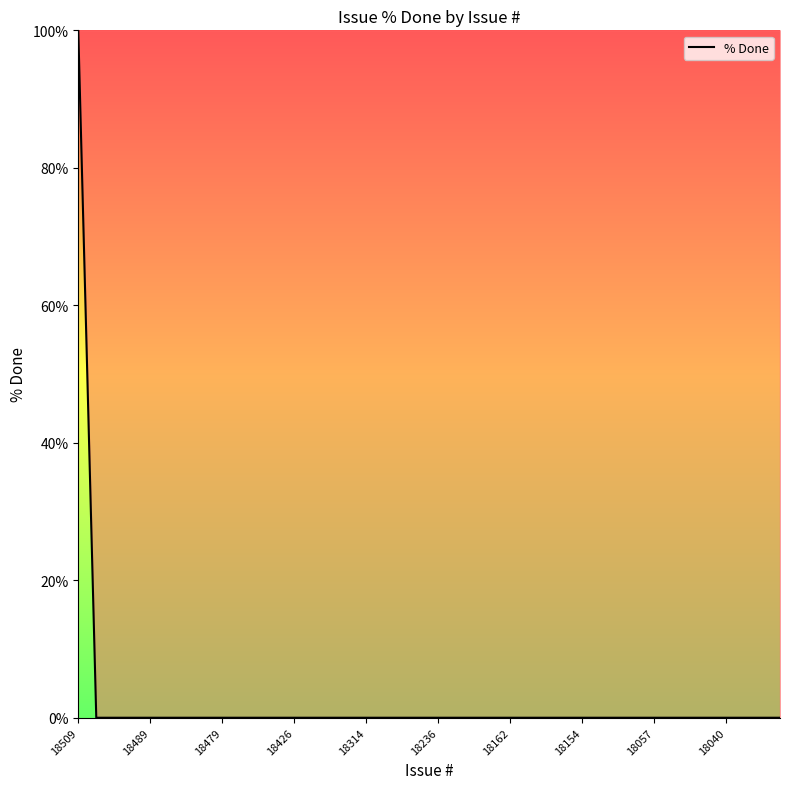

What is the greatest value displayed?

100